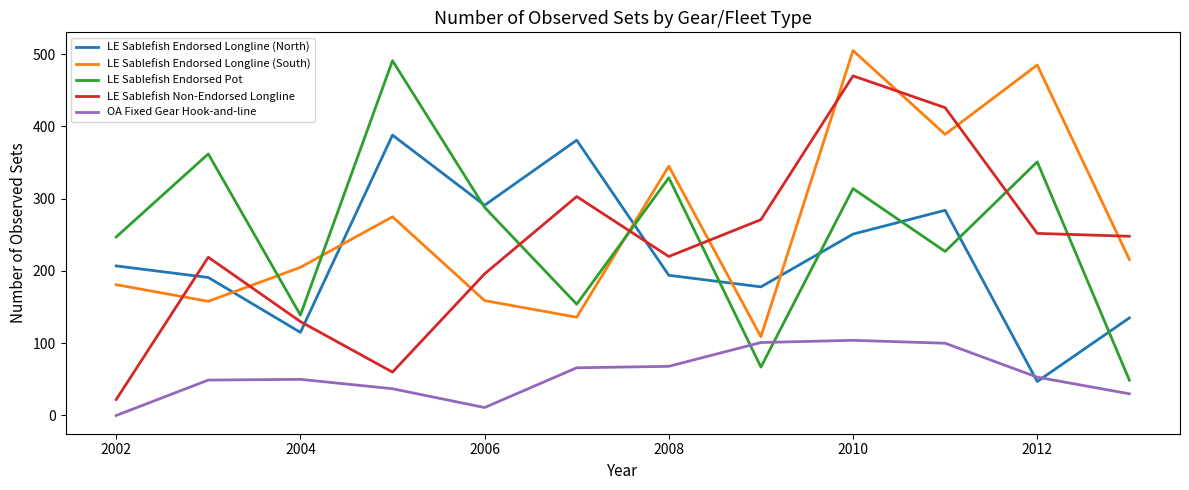

What is the maximum value shown in the chart?

505